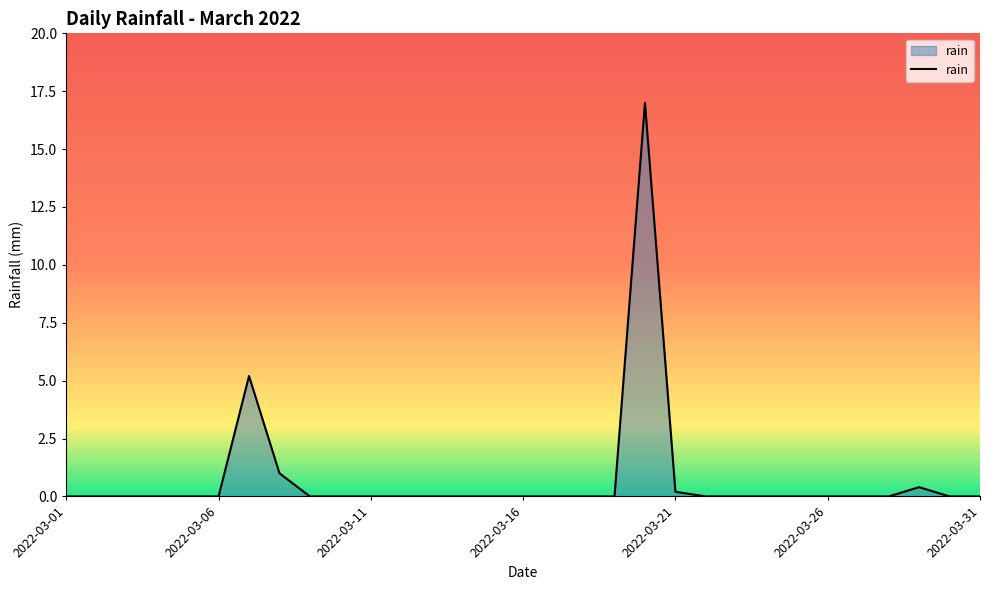

What is the difference between the maximum and minimum values?

17.0